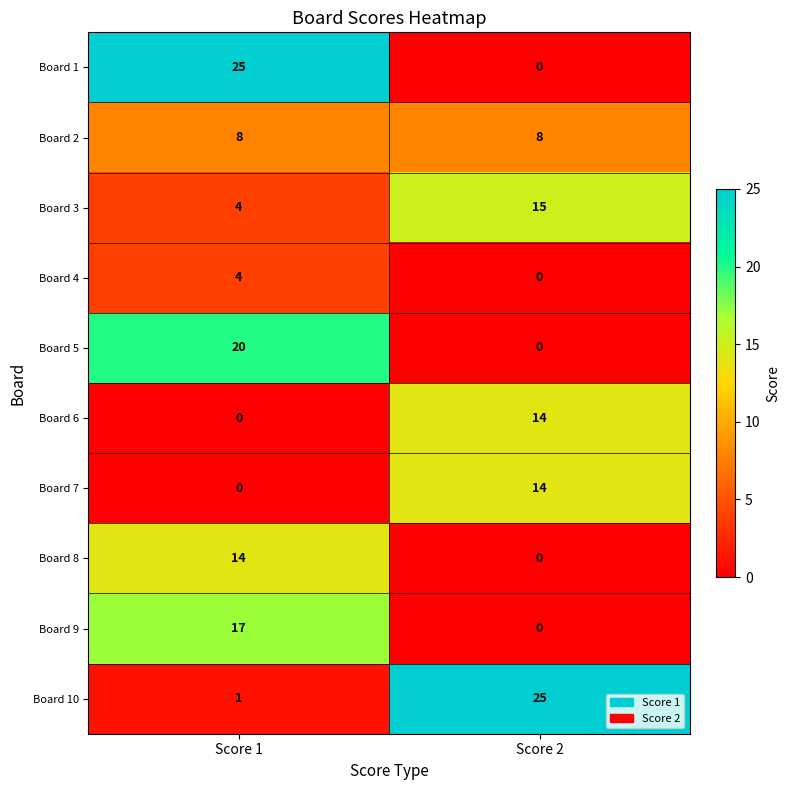

Reading left to right, transcribe all the data shown in this chart.

Board 1: Score 1=25	Score 2=0
Board 2: Score 1=8	Score 2=8
Board 3: Score 1=4	Score 2=15
Board 4: Score 1=4	Score 2=0
Board 5: Score 1=20	Score 2=0
Board 6: Score 1=0	Score 2=14
Board 7: Score 1=0	Score 2=14
Board 8: Score 1=14	Score 2=0
Board 9: Score 1=17	Score 2=0
Board 10: Score 1=1	Score 2=25